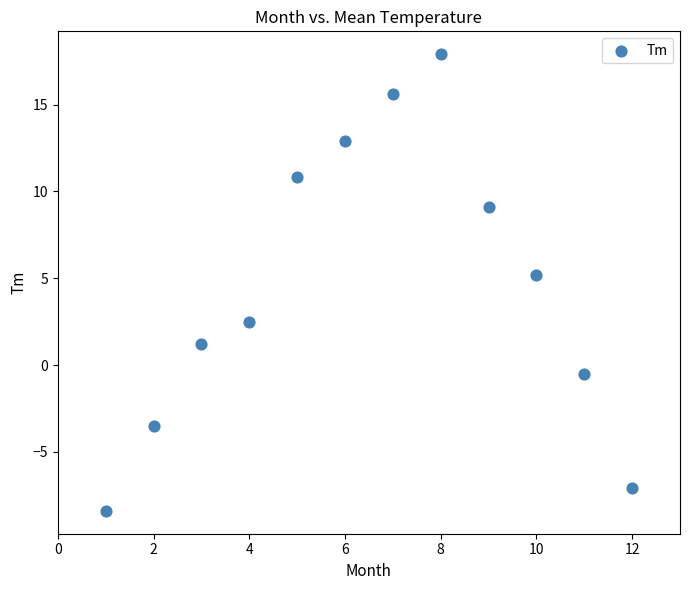

What Y value in the scatter plot is closest to 4?

5.2